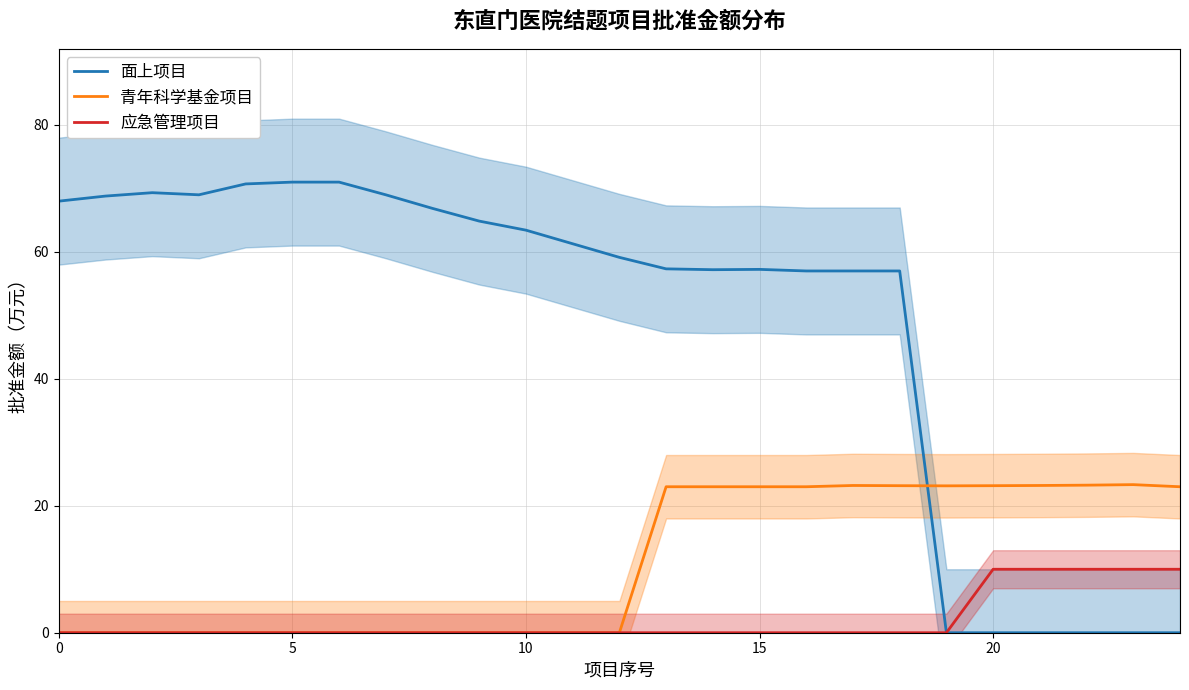

Is it true that 面上项目 equals 71.0 at 5?

True